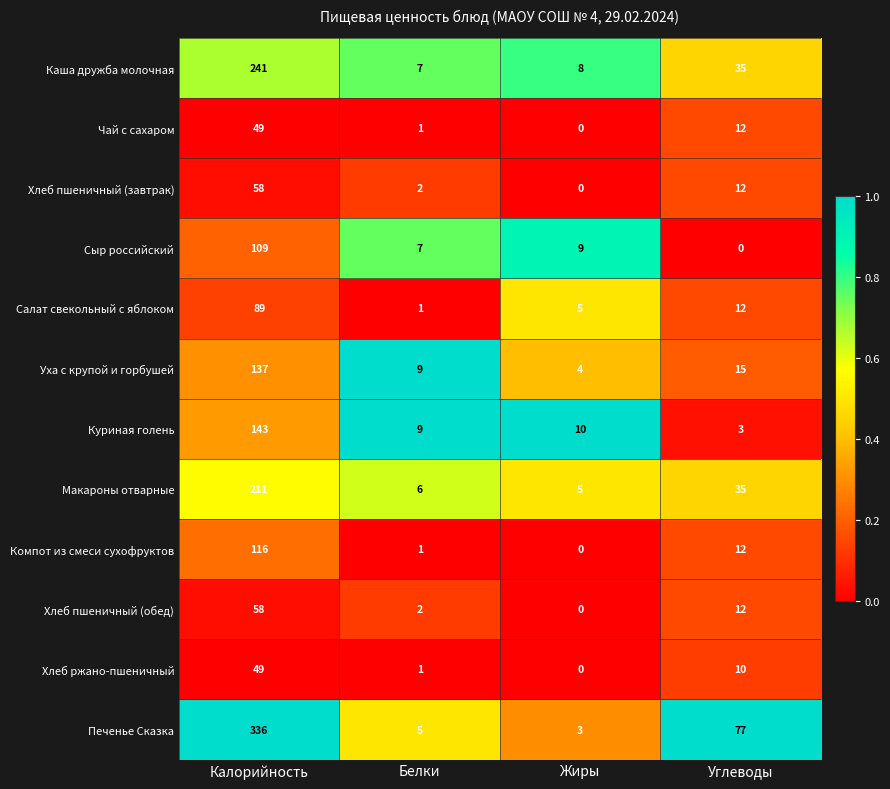

What is the sum of the Сыр российский values at Белки and Углеводы?

7